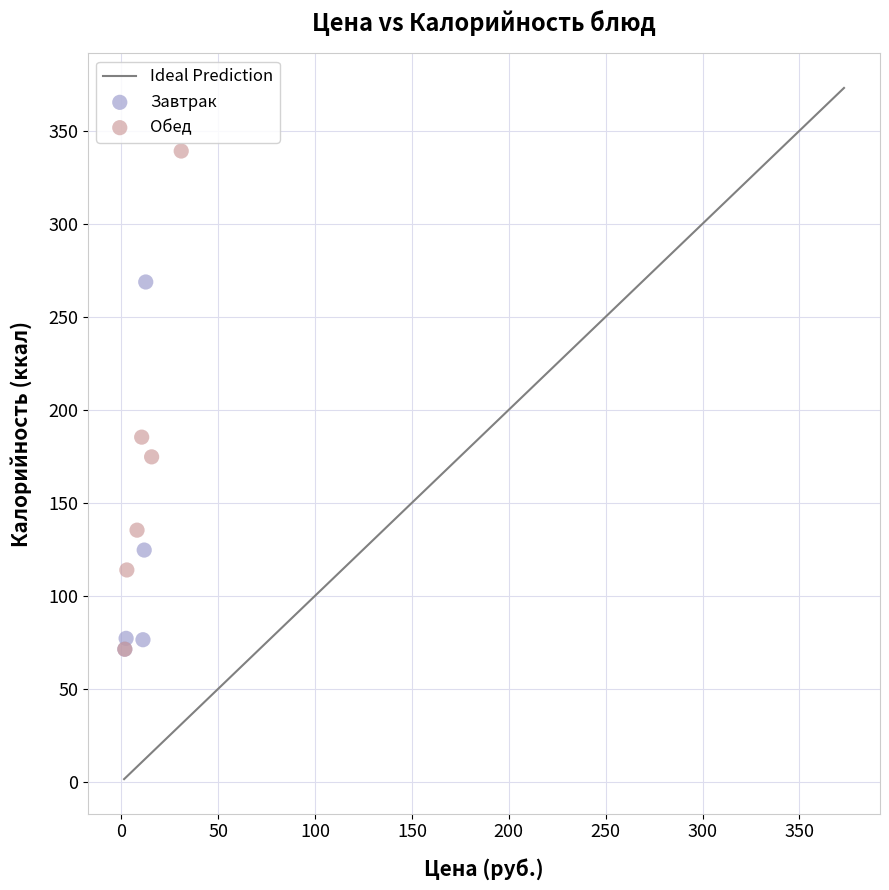

Which series has the widest spread of Y values?

Обед